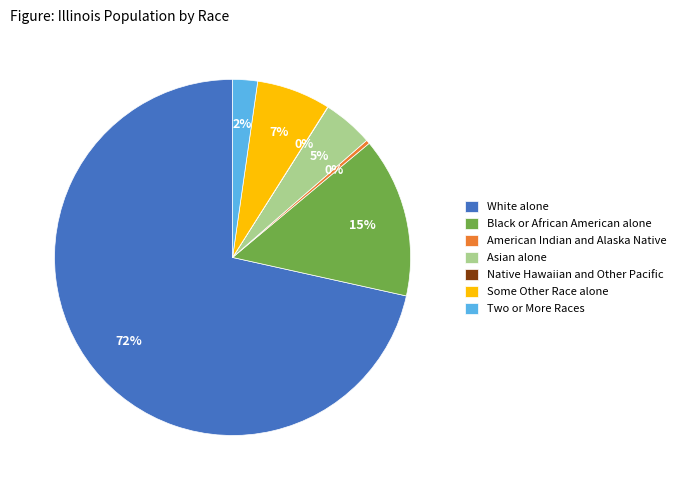

What percentage is the Some Other Race alone slice, to the nearest percent?

7%